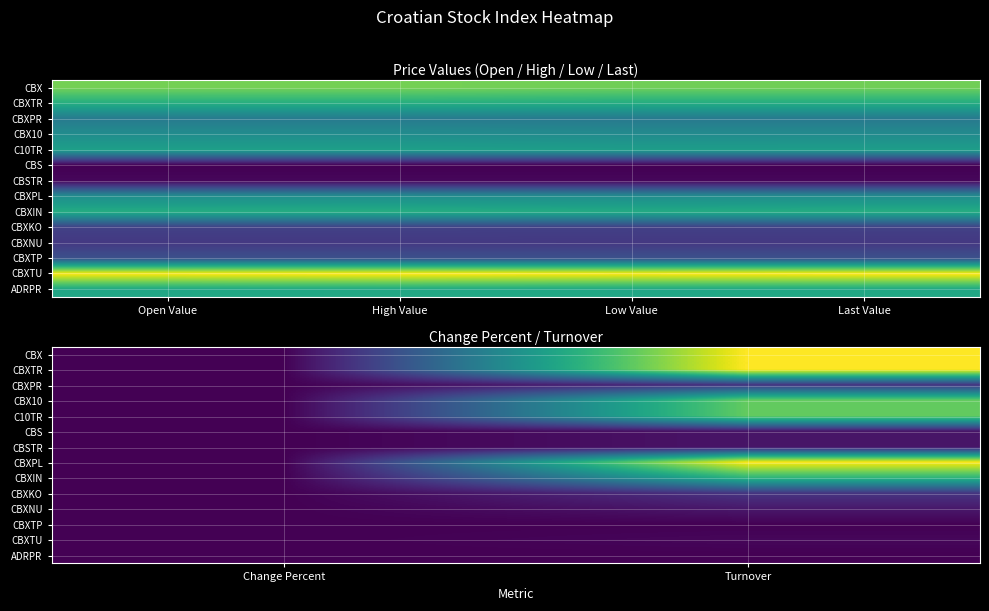

Which category has the lowest value in the CBS series?

Change Percent